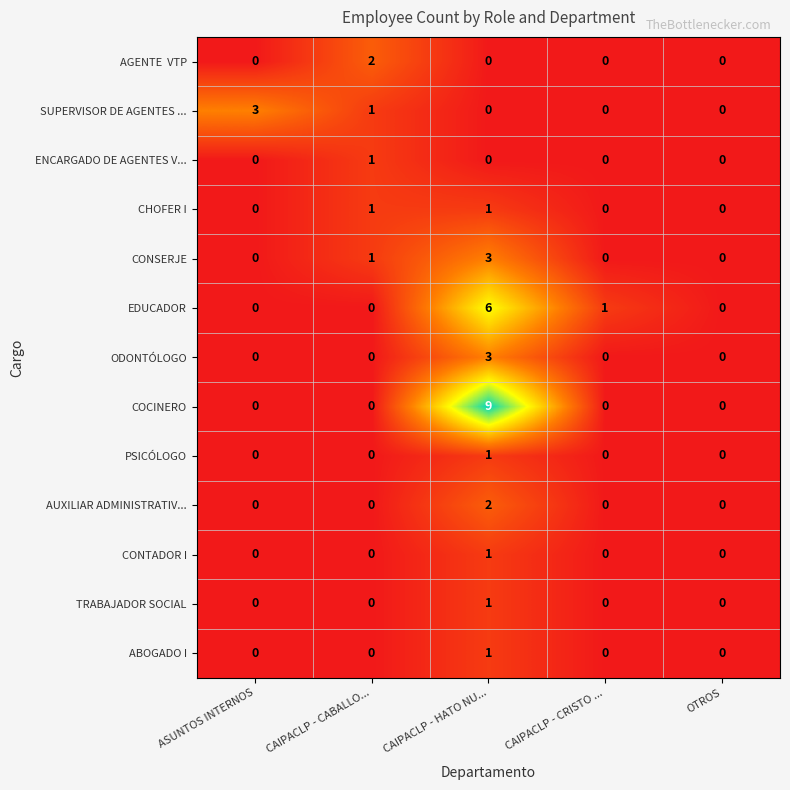

What is the total value across all series at ASUNTOS INTERNOS?

3